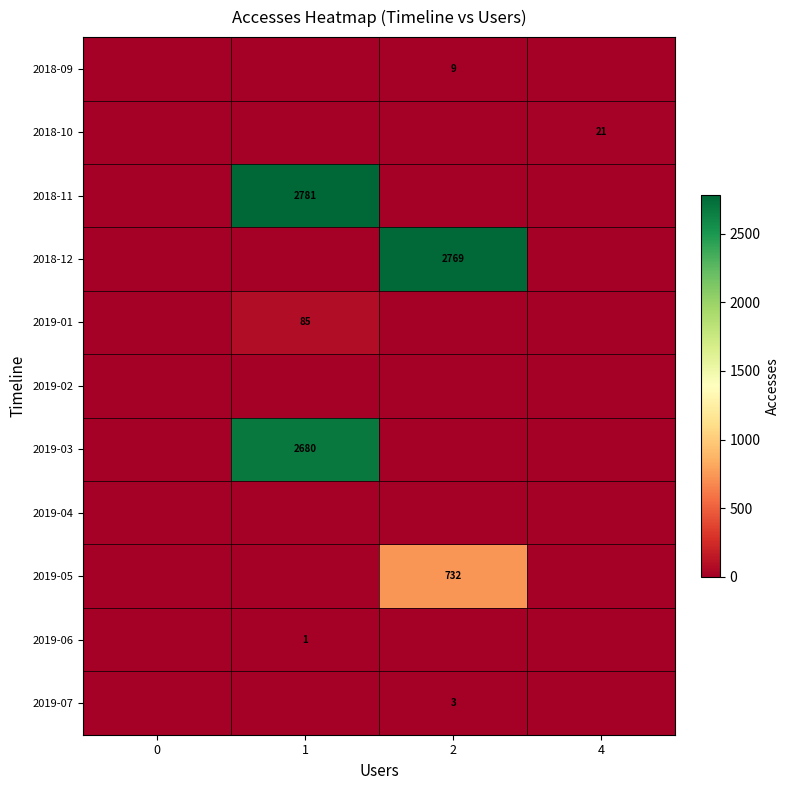

Is it true that 2018-11 equals 3937 at 1?

False